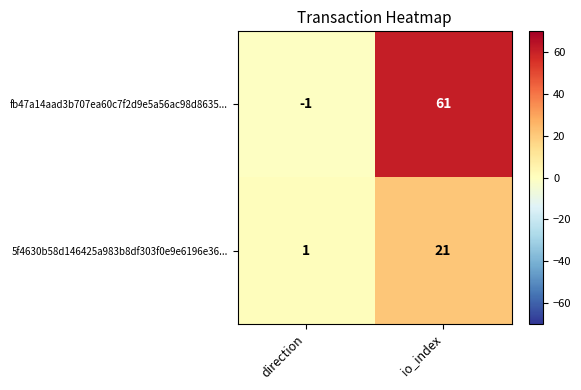

The fb47a14aad3b707ea60c7f2d9e5a56ac98d8635... series shows -1 at direction. True or false?

True